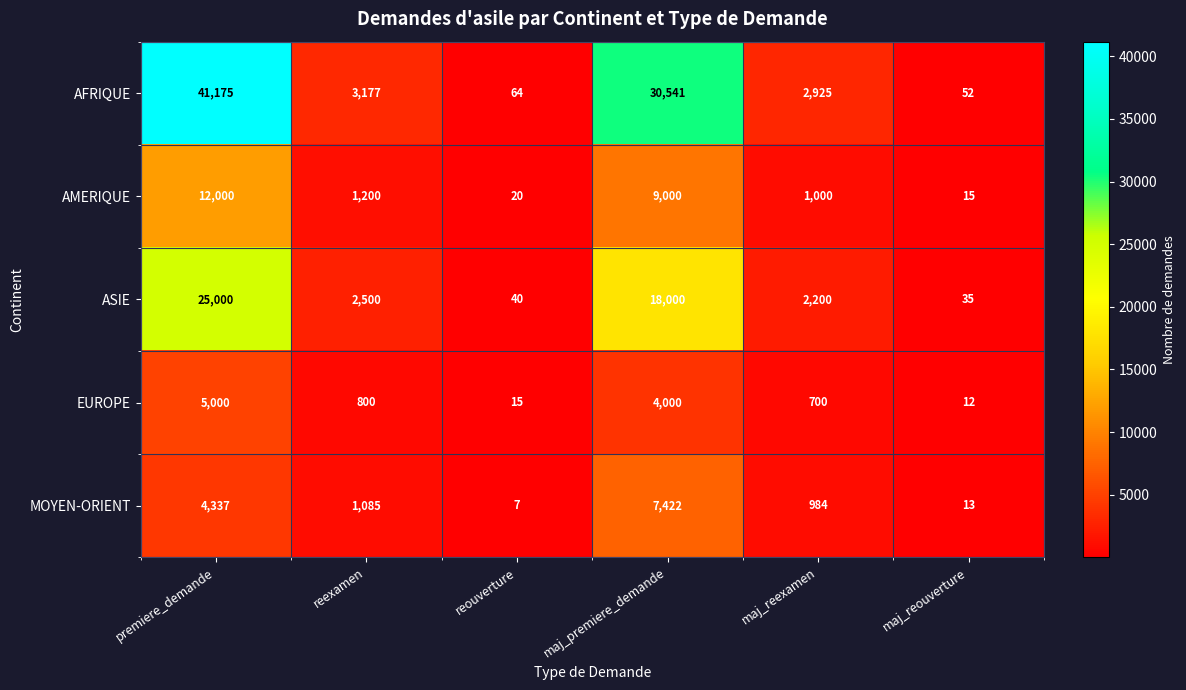

What is the difference between the highest and lowest values at maj_reexamen?

2225